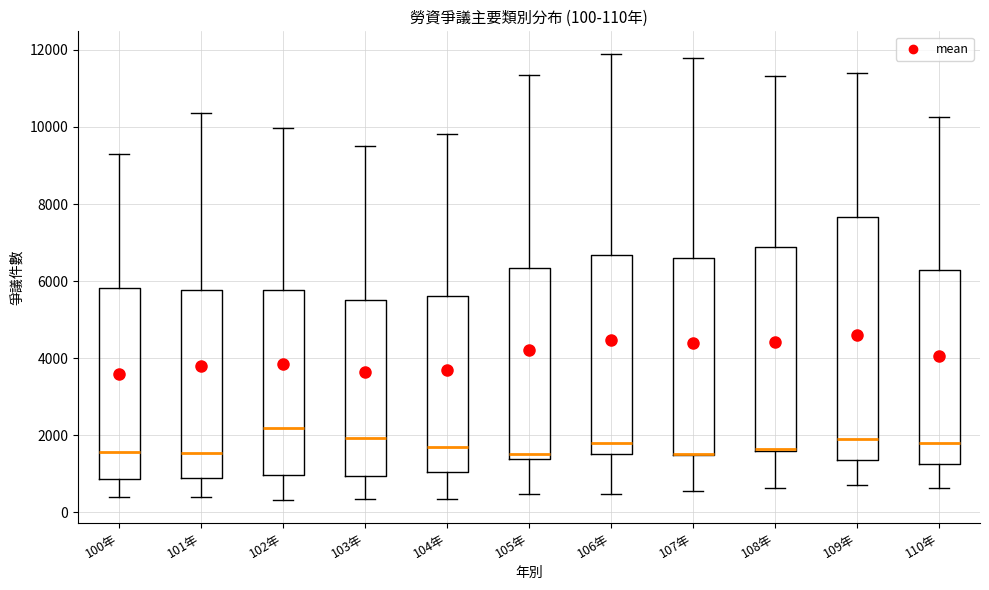

Comparing the boxes themselves (not the whiskers), which one is the tallest?

109年